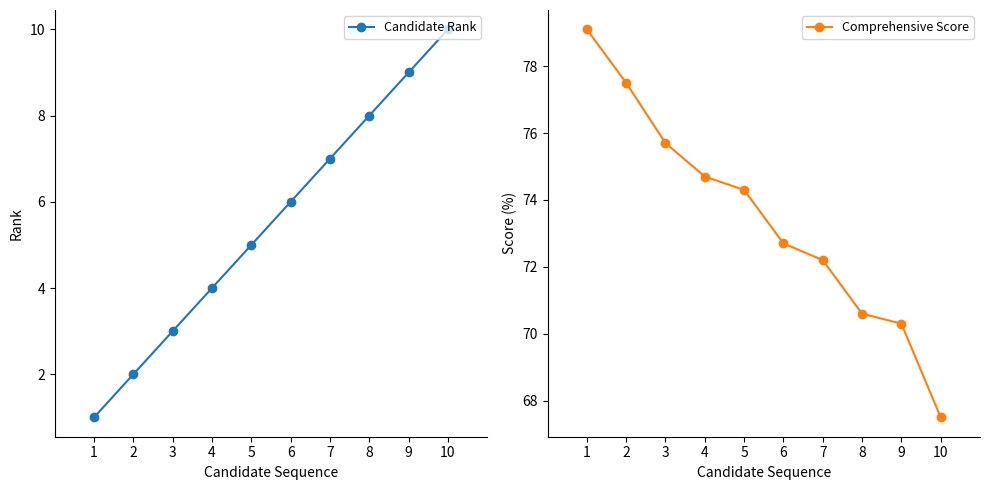

Between 3 and 6, which series saw the biggest shift?

Candidate Rank